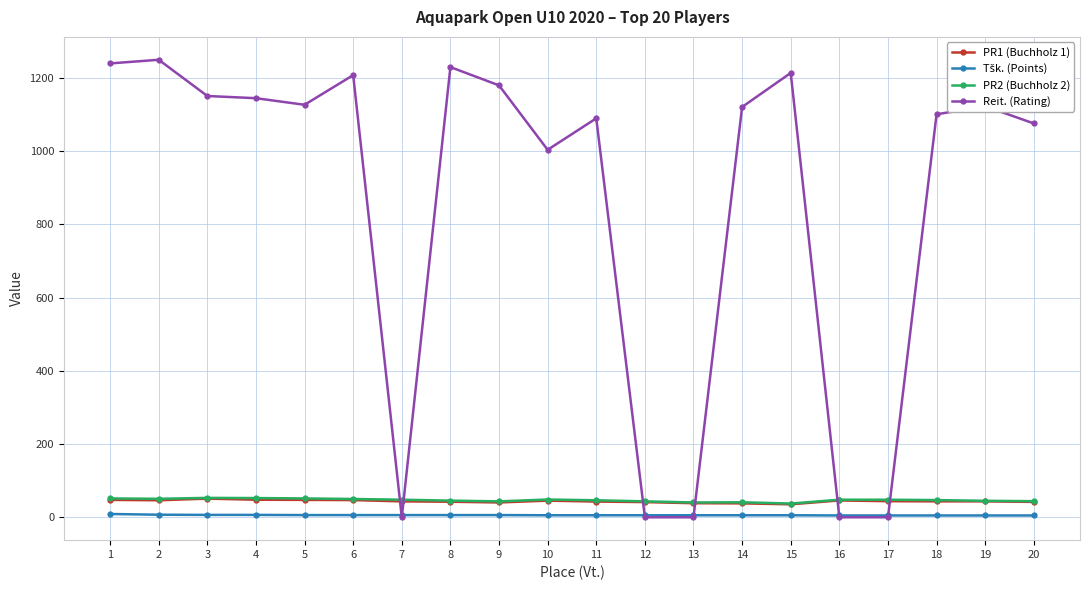

True or false: PR2 (Buchholz 2) and PR1 (Buchholz 1) intersect in this chart.

False